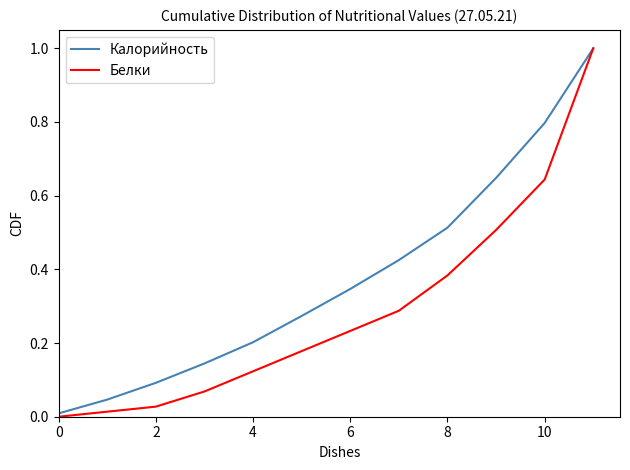

True or false: Белки has more than 2 interior local peaks.

False